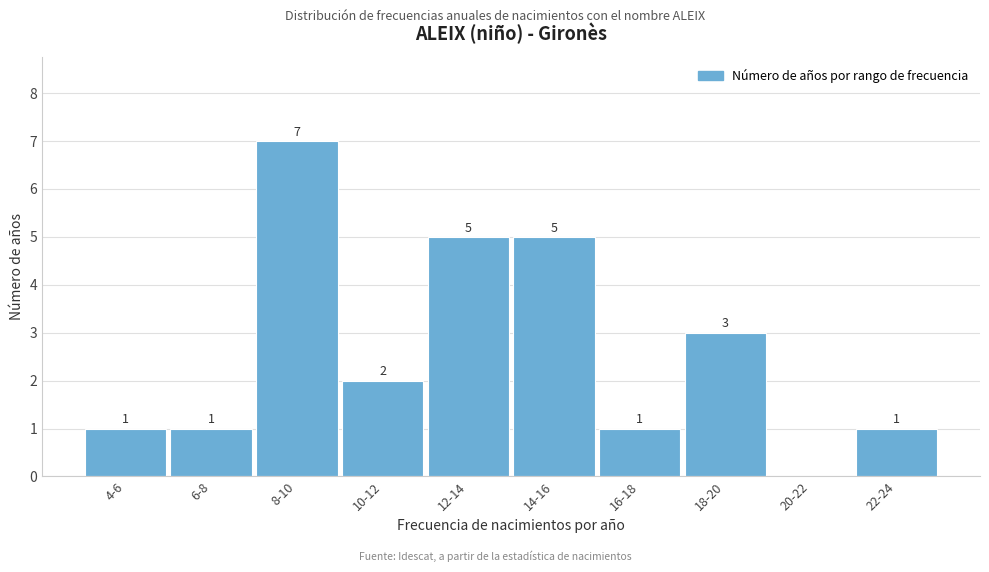

Reading left to right, extract all data points from this chart.

4-6=1	6-8=1	8-10=7	10-12=2	12-14=5	14-16=5	16-18=1	18-20=3	20-22=0	22-24=1